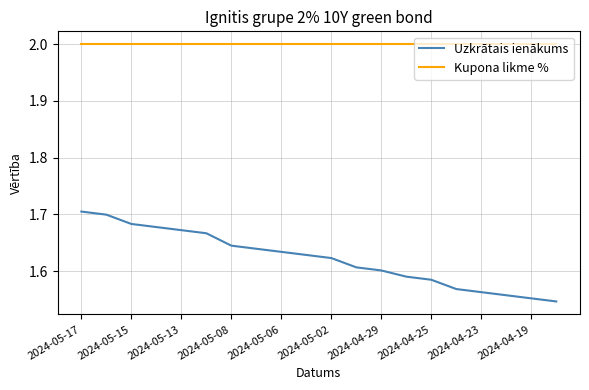

True or false: Kupona likme % and Uzkrātais ienākums intersect in this chart.

False